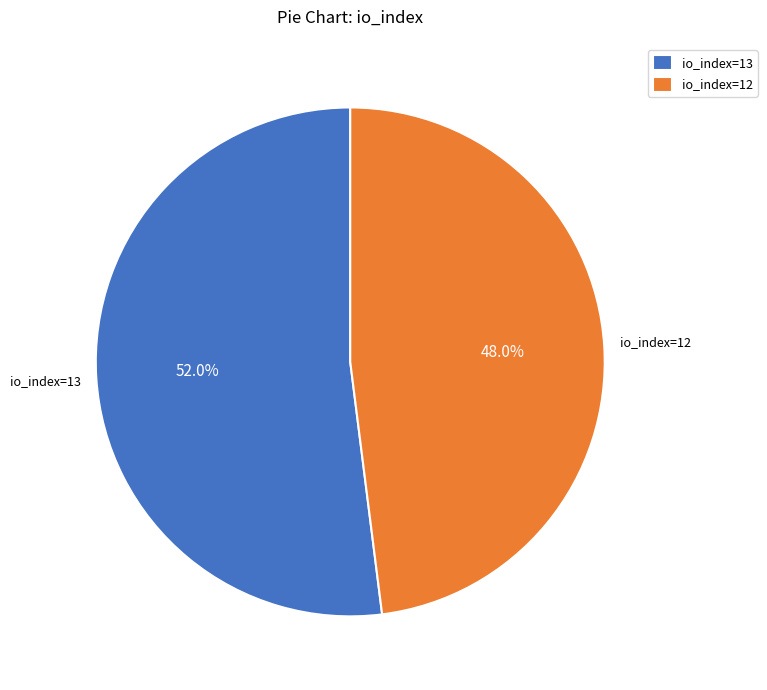

Does io_index=13 represent more than half of the total?

Yes